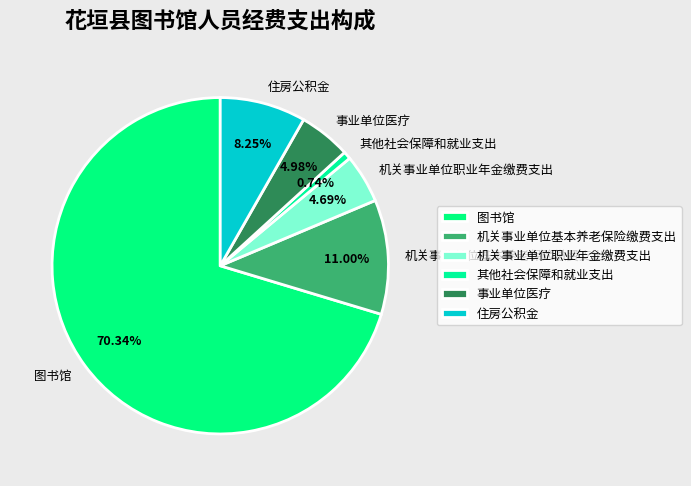

Which category accounts for the majority?

图书馆